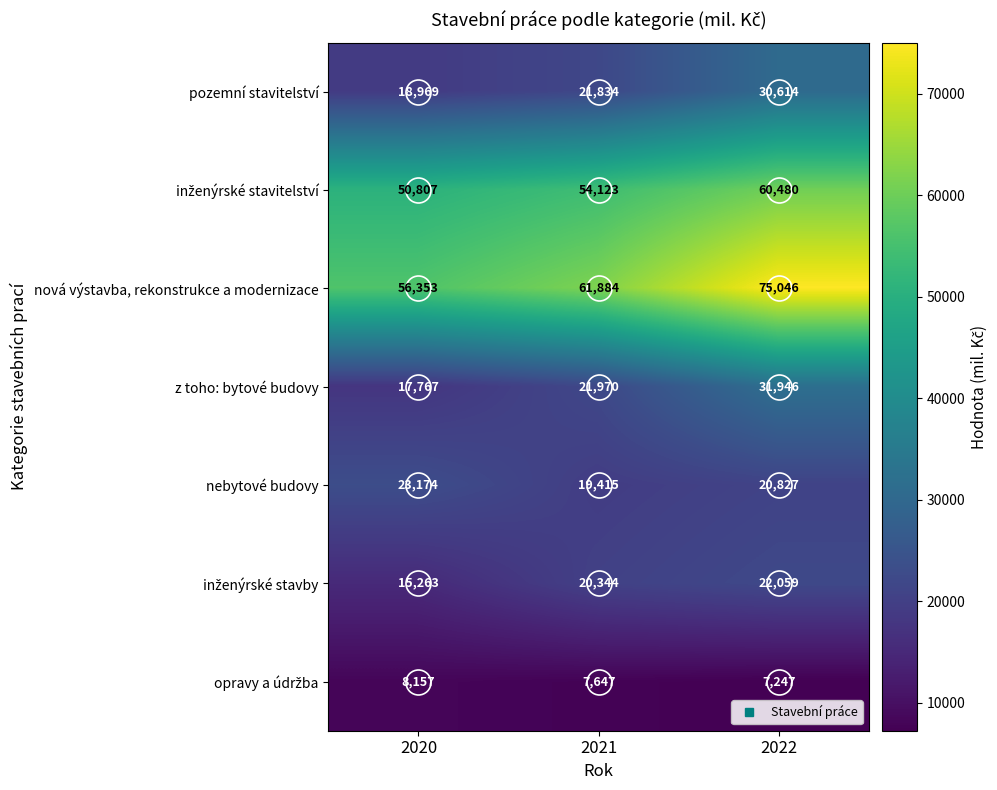

What is the greatest value displayed?

75046